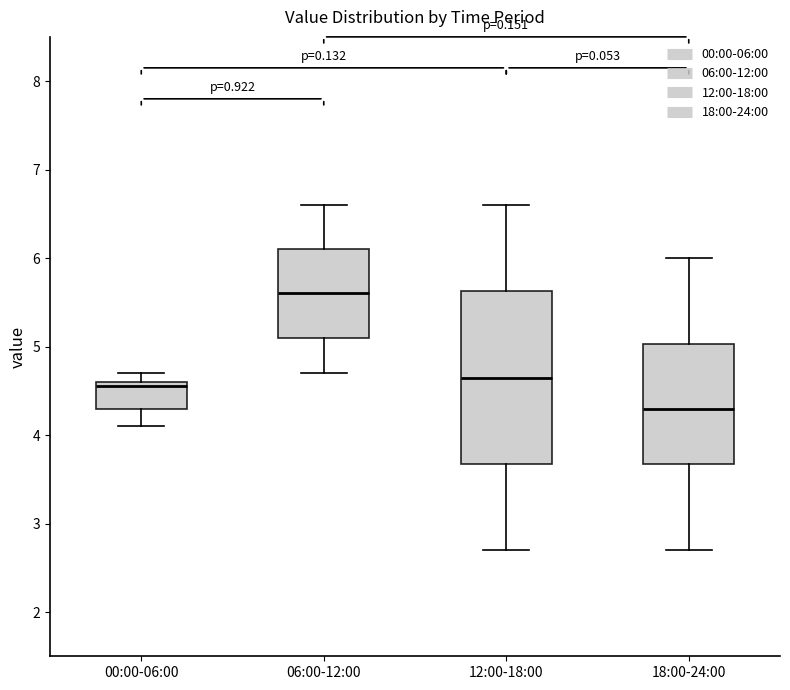

Which box has the highest median line?

06:00-12:00